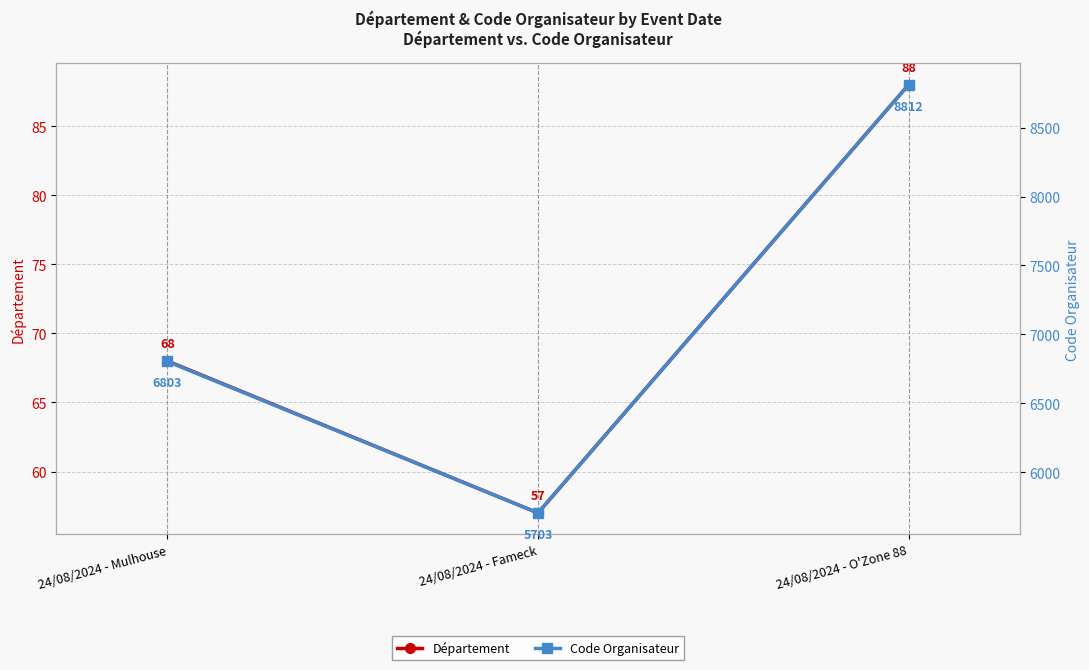

What is the label of the 1st point from the left?

24/08/2024 - Mulhouse